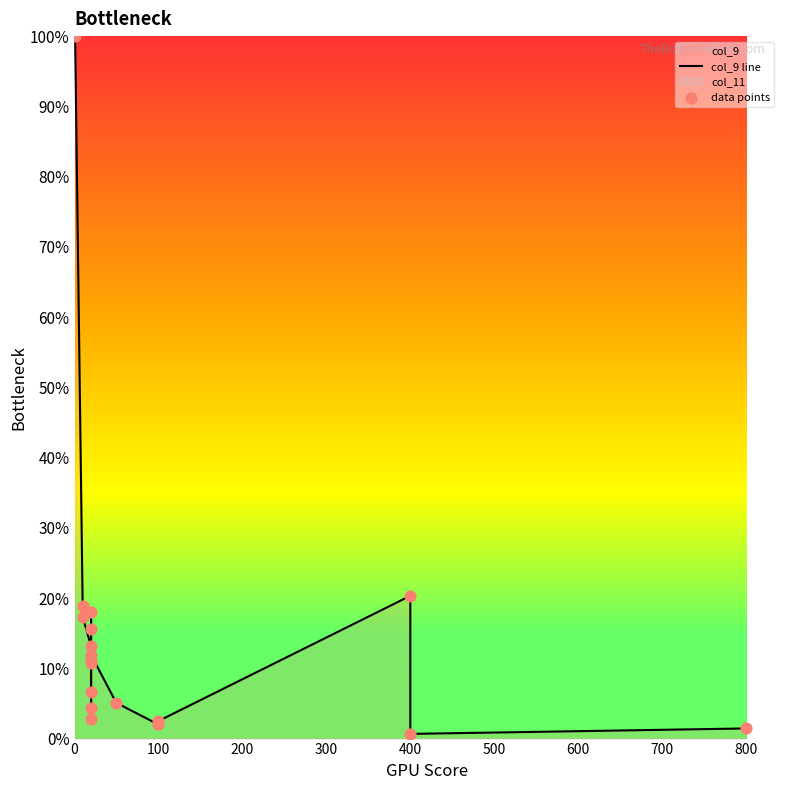

Which series has the largest total across all categories?

col_9 line